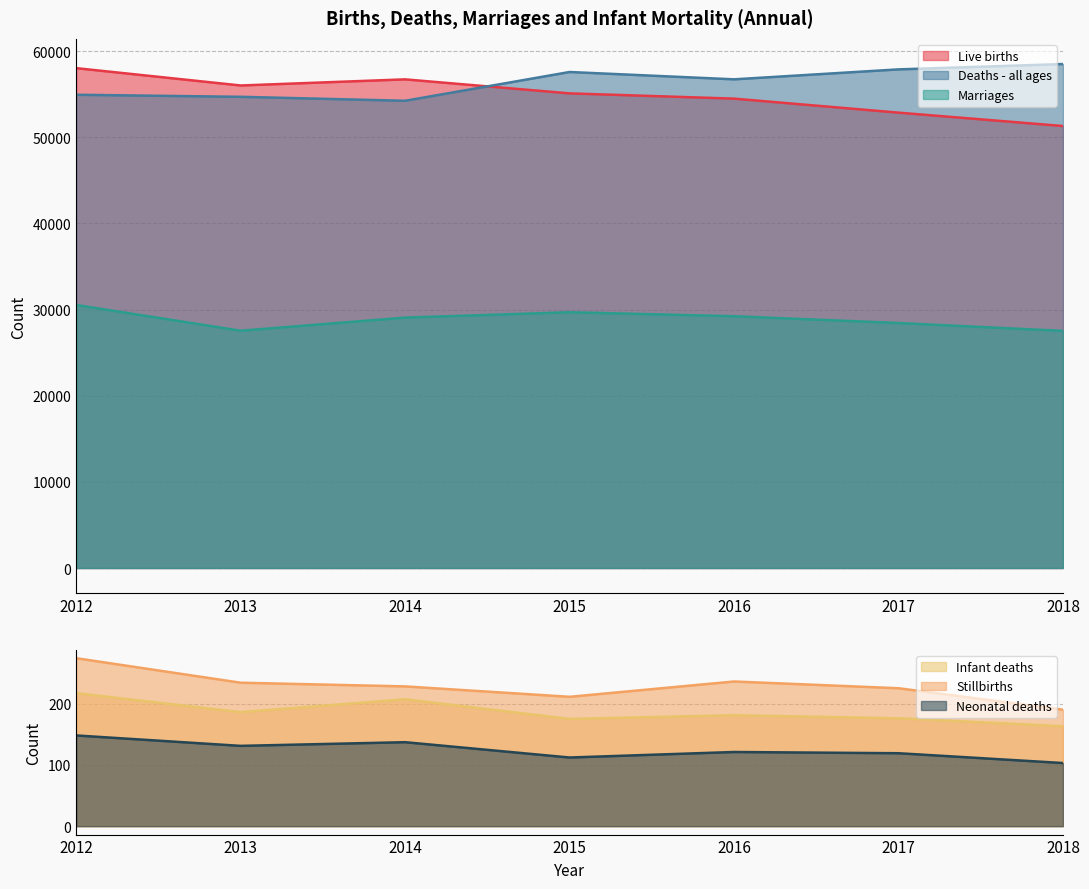

What is the value of the Live births point at the 6th from the left?

52861